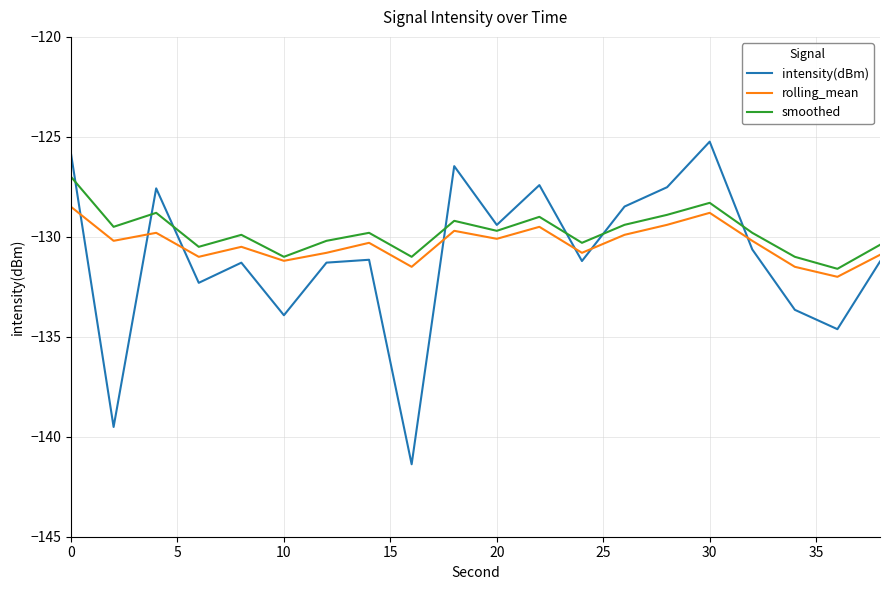

Which series has the widest spread of values?

intensity(dBm)